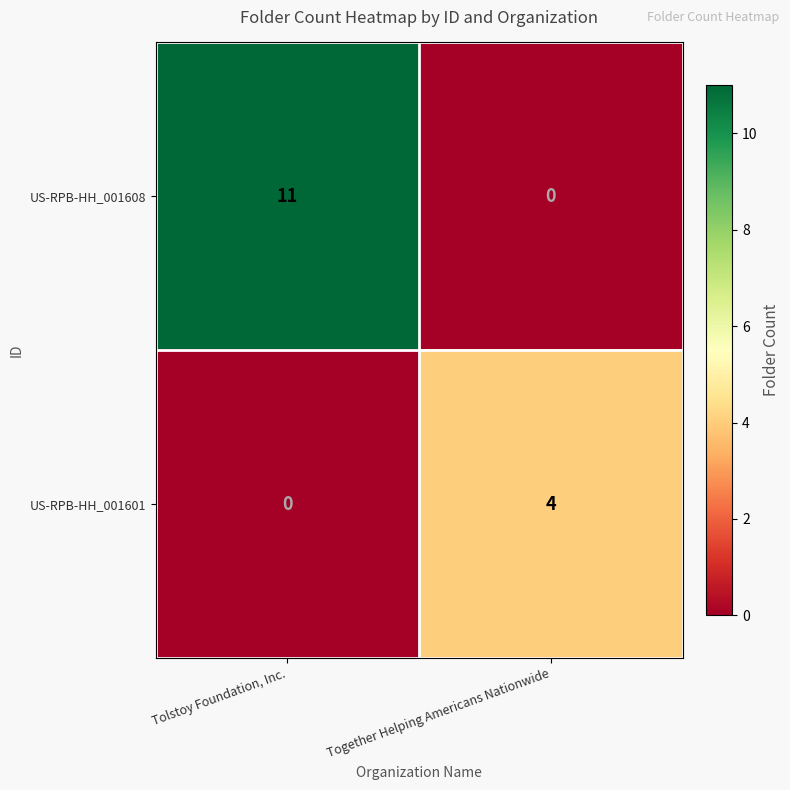

How many values in the US-RPB-HH_001608 series are below 11?

1